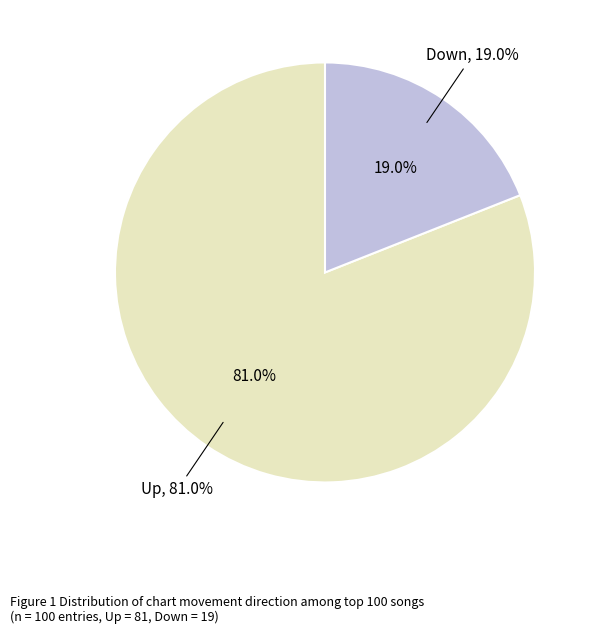

To the nearest percent, what is the average slice percentage?

50%